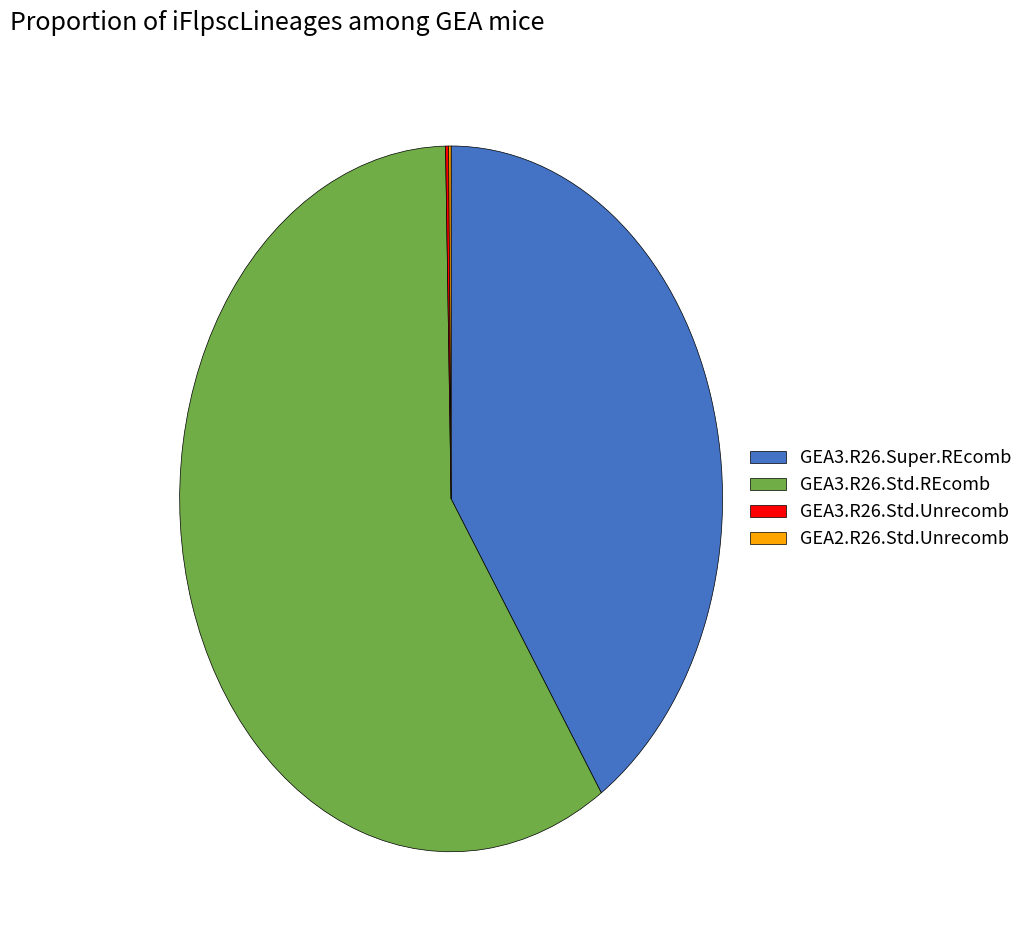

What is the largest slice in the pie chart?

GEA3.R26.Std.REcomb